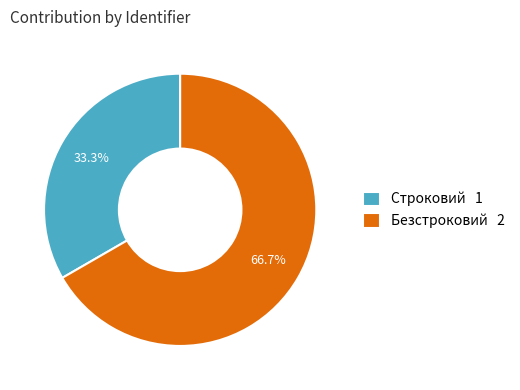

True or false: Безстроковий accounts for 53% of the total.

False